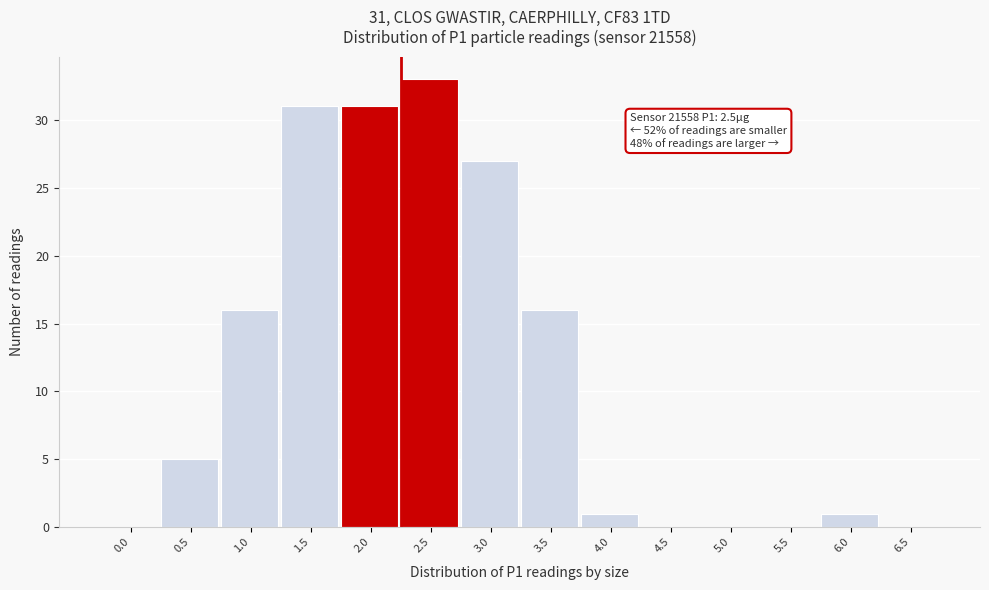

Reading left to right, list all the values displayed in this chart.

0.0=0	0.5=5	1.0=16	1.5=31	2.0=31	2.5=33	3.0=27	3.5=16	4.0=1	4.5=0	5.0=0	5.5=0	6.0=1	6.5=0